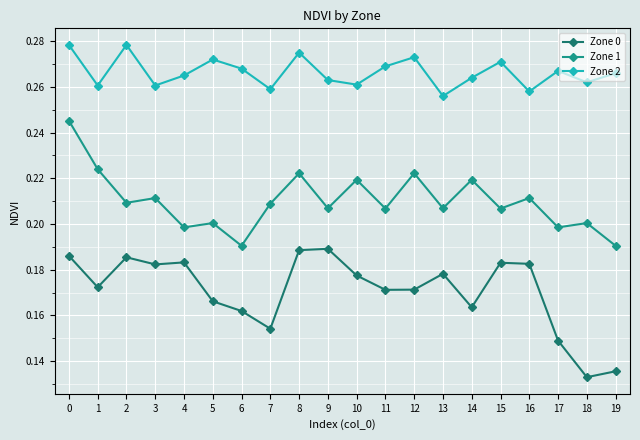

Is the value of Zone 2 at 11 greater than the value of Zone 1 at 14?

Yes